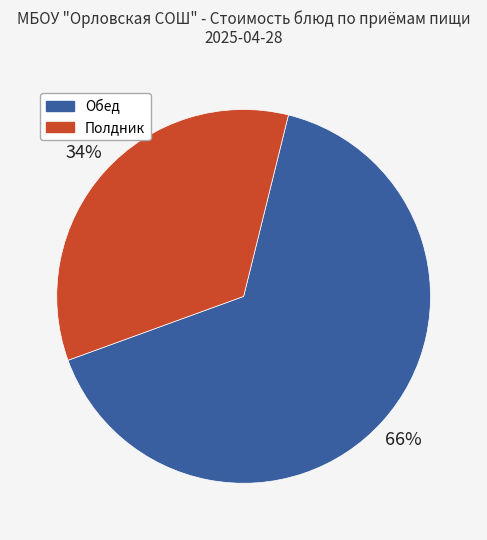

Count the number of slices in the pie.

2